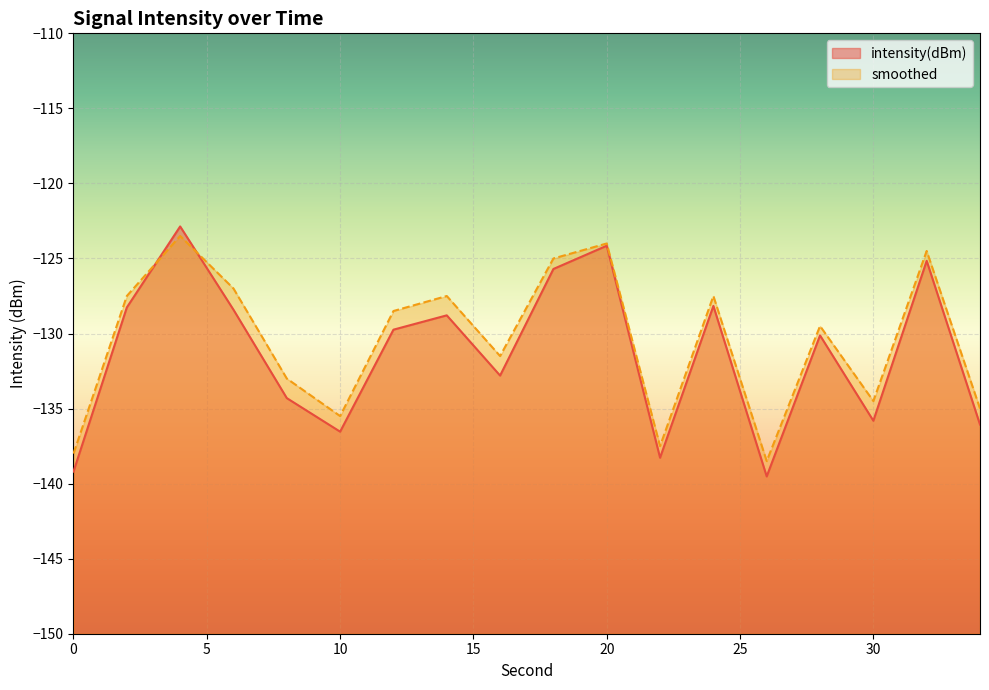

At which label does smoothed first exceed -128?

2